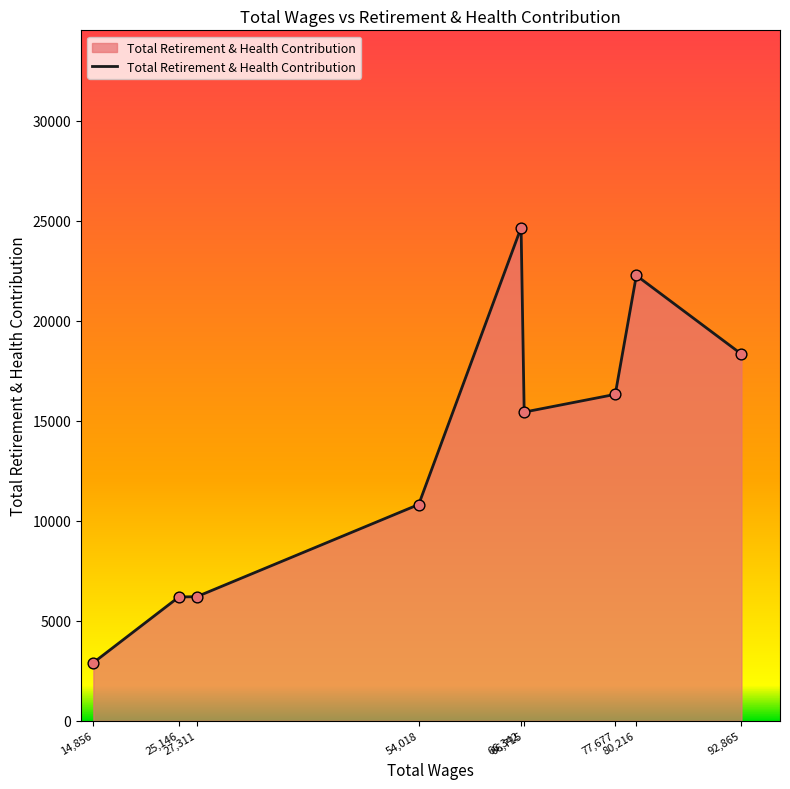

What is the change in value from 54,018 to 80,216?

+11447